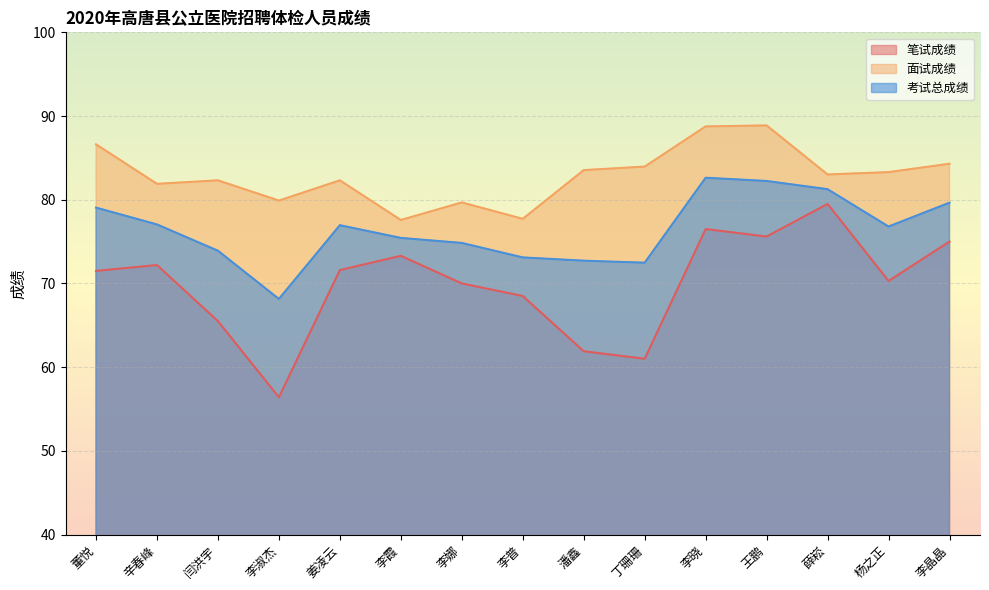

True or false: 面试成绩 has a value of 134.0 at 姜凌云.

False